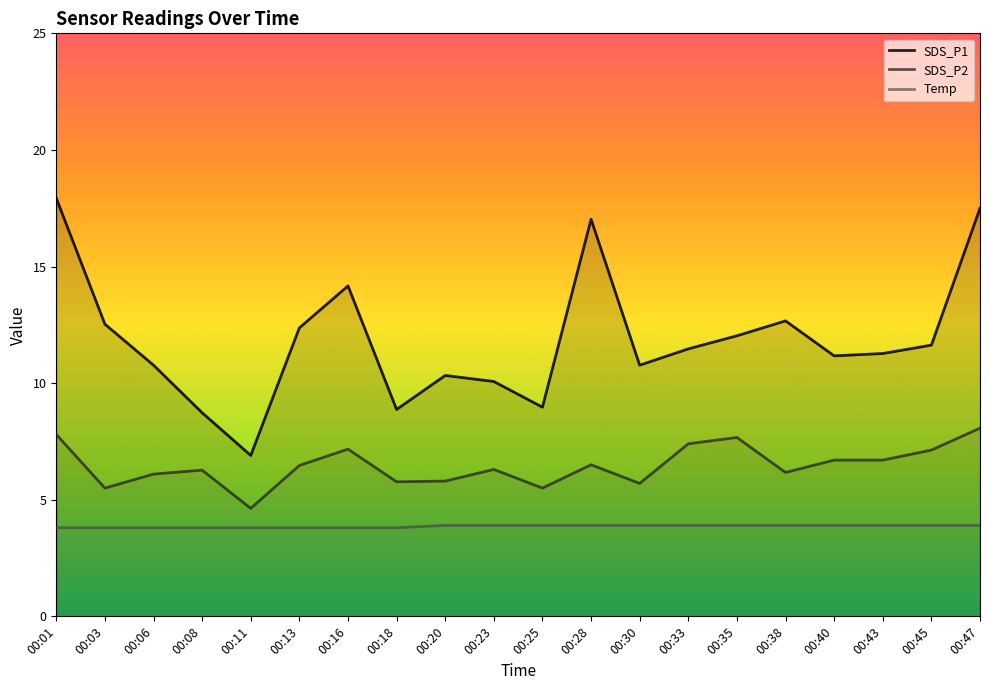

How many lines are shown in the chart?

3